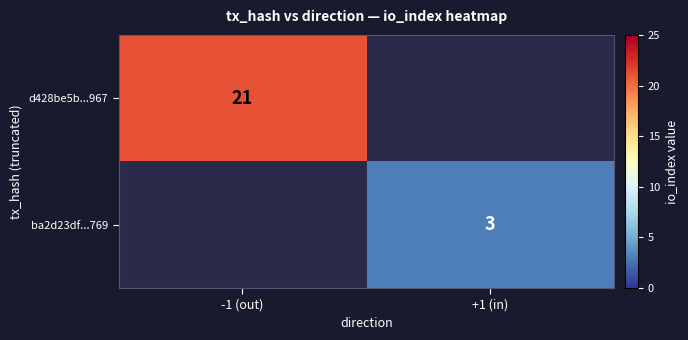

True or false: d428be5b...967 has a value of 12 at -1 (out).

False